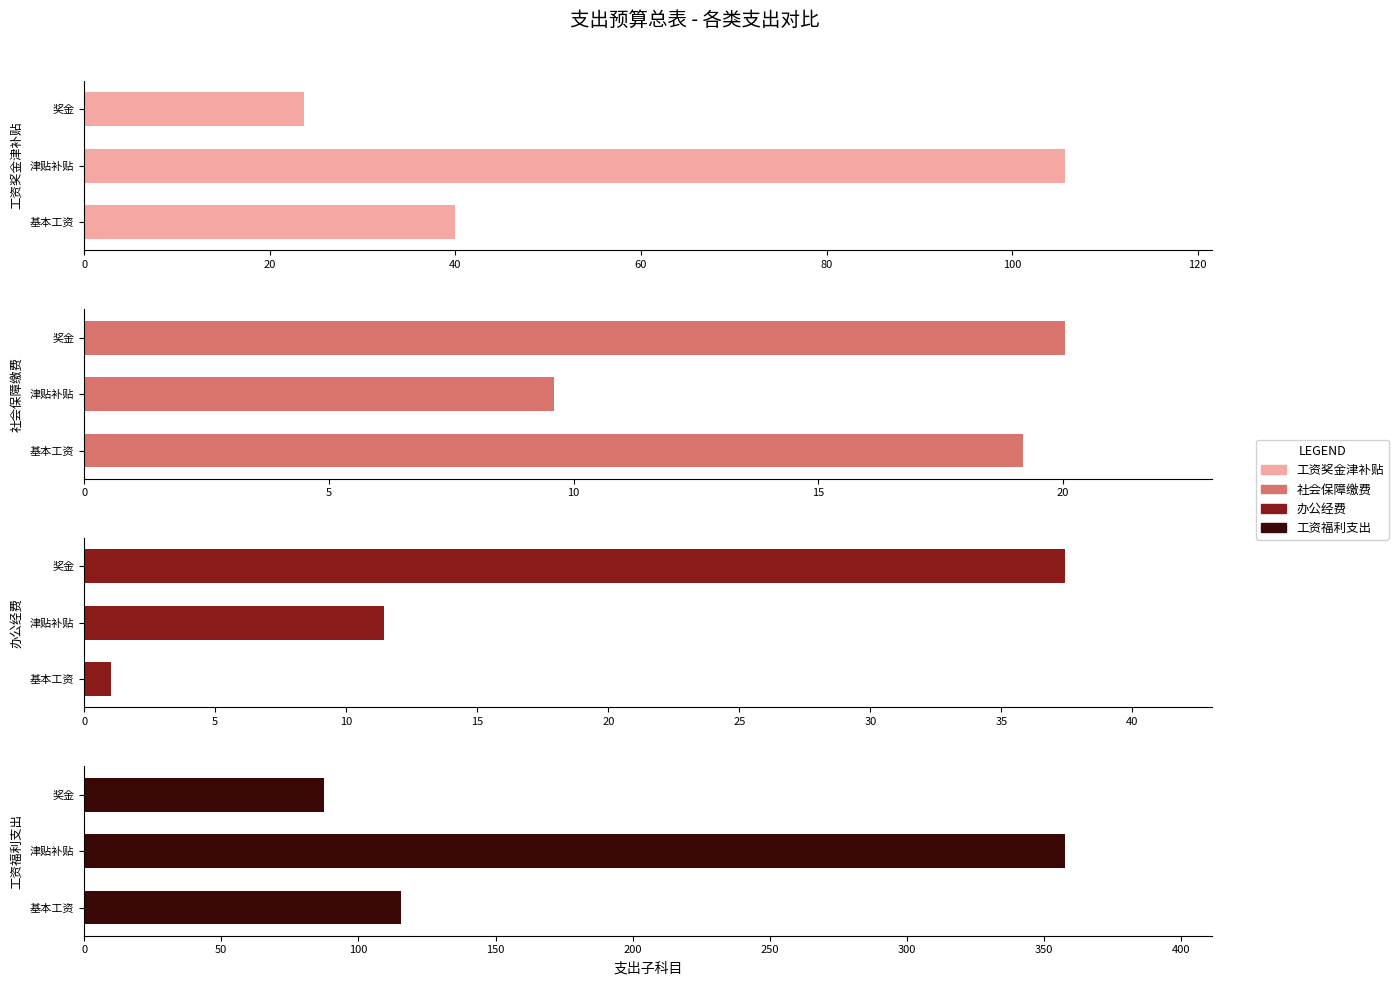

Is the value of 工资奖金津补贴 at 奖金 greater than the value of 工资福利支出 at 基本工资?

No